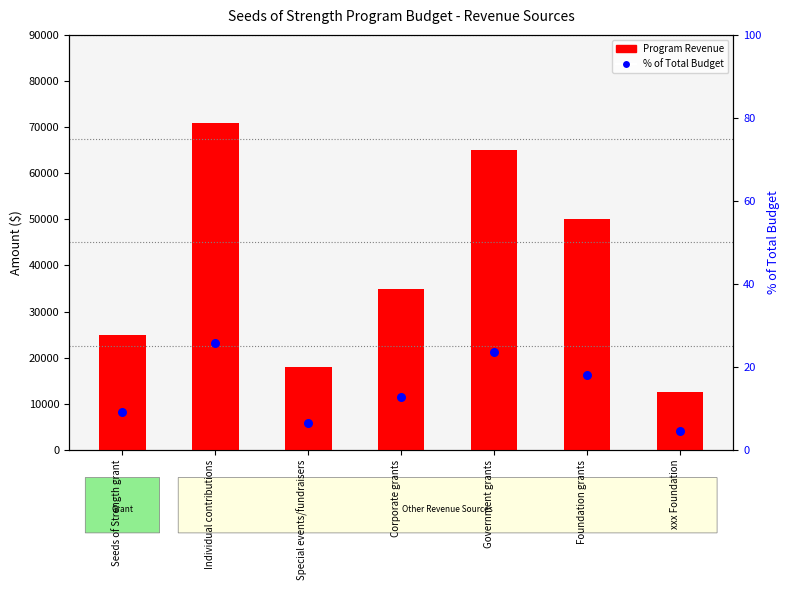

What is the total value across all series at xxx Foundation?

12504.5